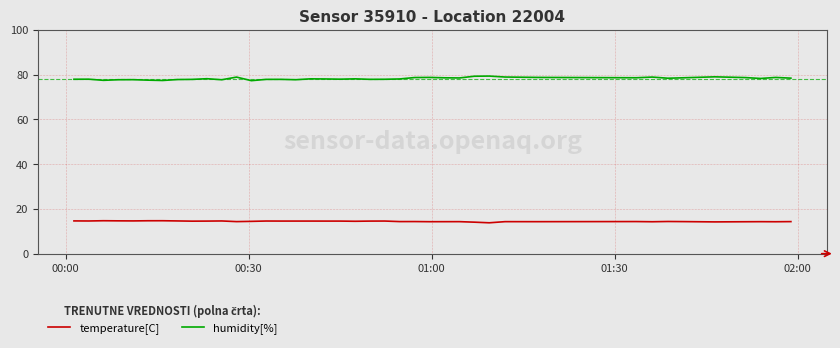

Which series has the largest total across all categories?

humidity[%]